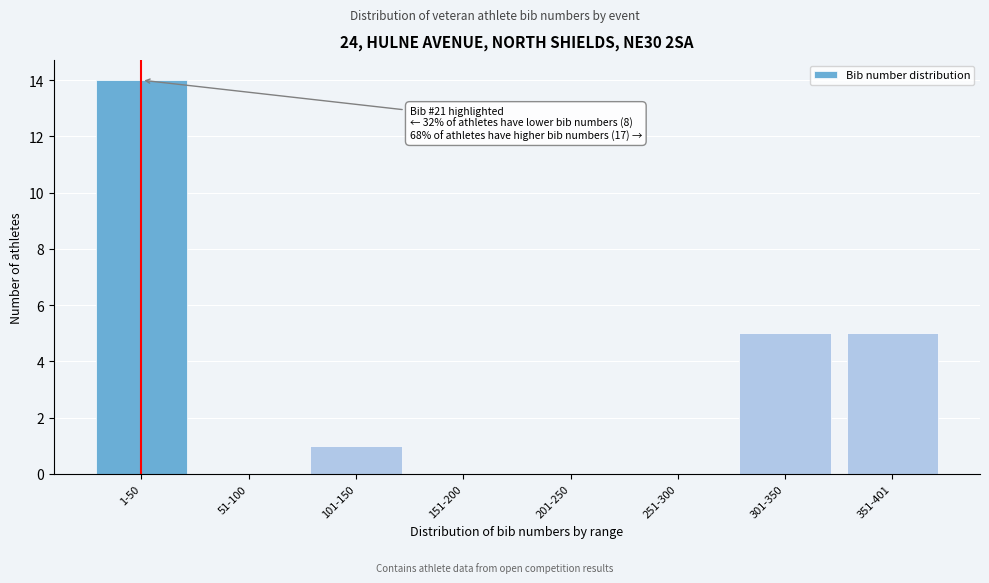

Reading left to right, what are all the values shown in this chart?

1-50=14	51-100=0	101-150=1	151-200=0	201-250=0	251-300=0	301-350=5	351-401=5